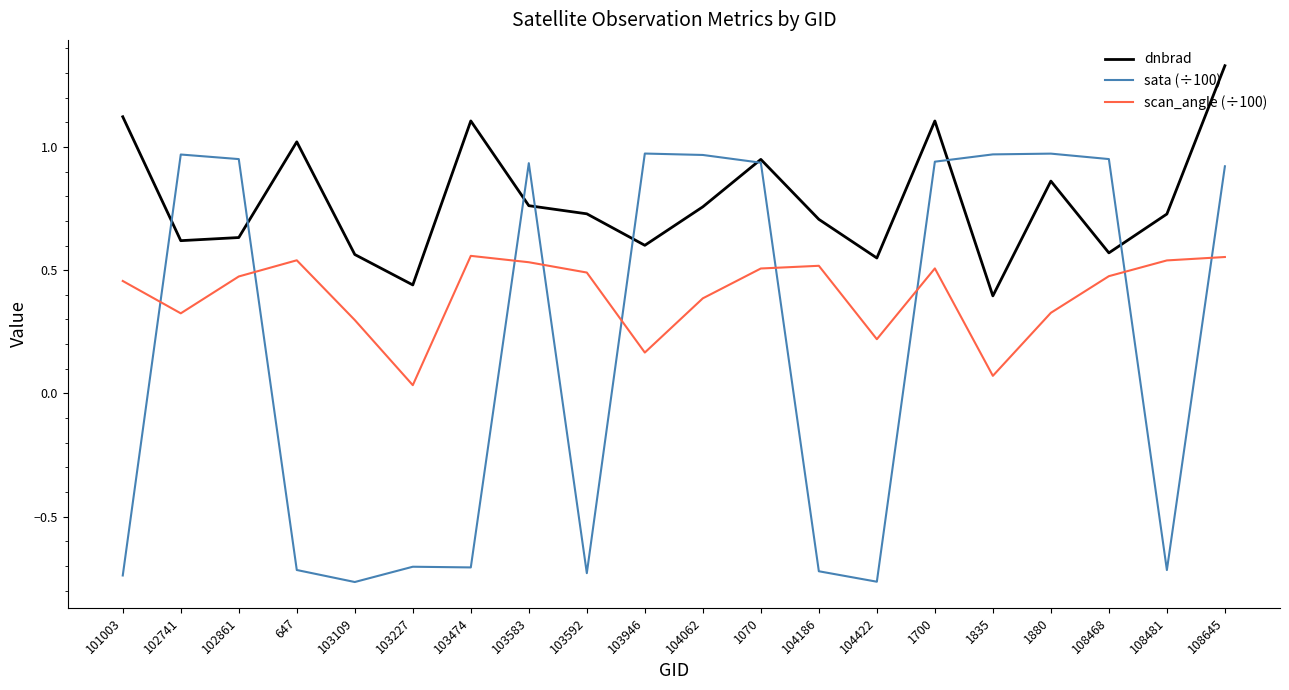

At which category does the chart reach its peak across all series?

108645